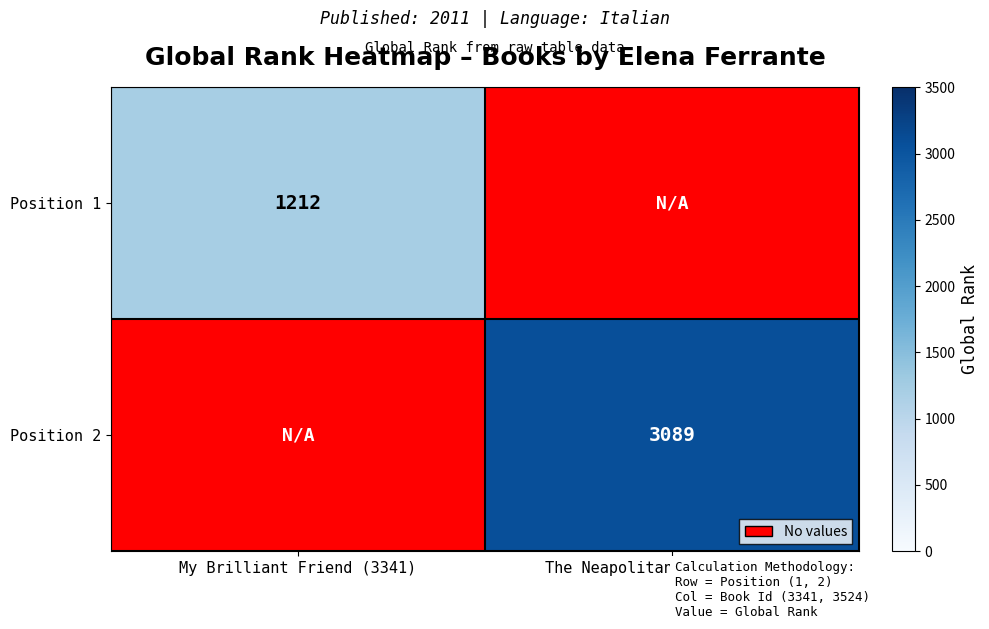

True or false: Position 2 has a value of 3089 at The Neapolitan Novels (3524).

True